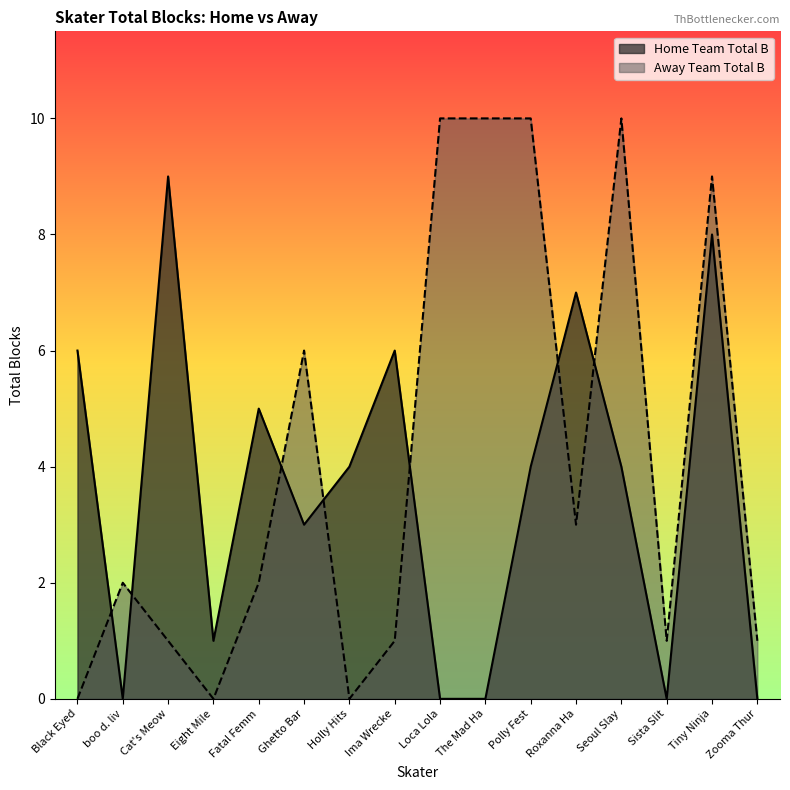

How many intersections are there between Away Team Total B and Home Team Total B?

7